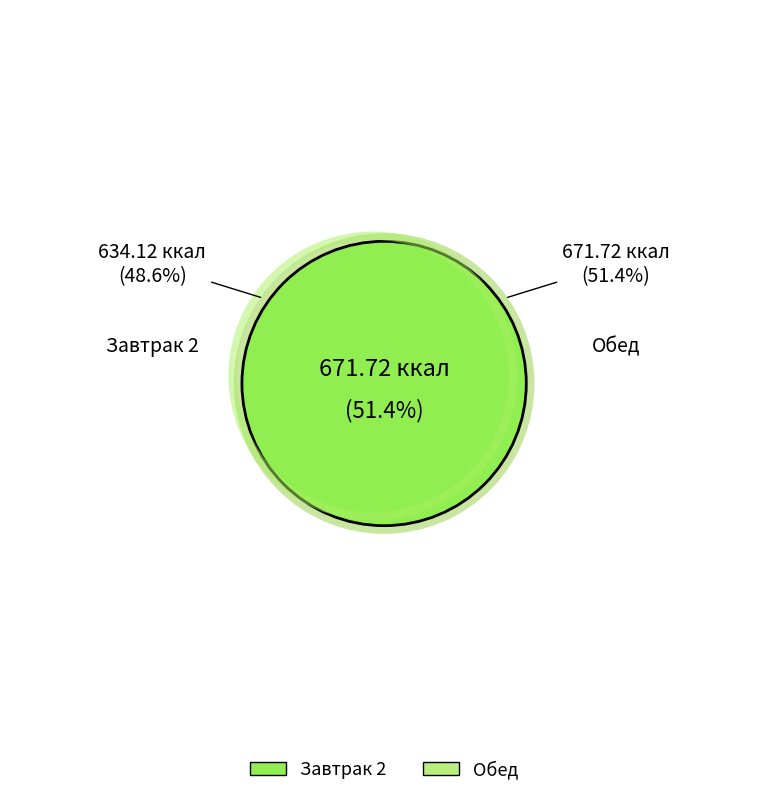

Does Обед represent more than half of the total?

Yes